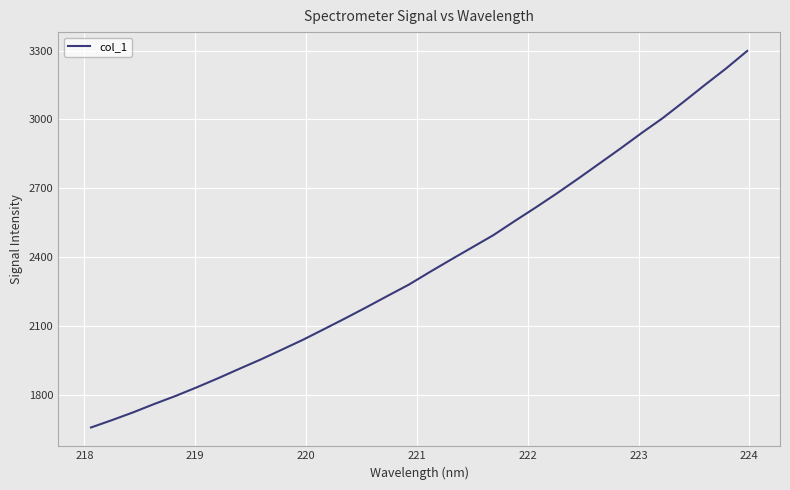

Reading left to right, list all the values displayed in this chart.

1657.7	1690.1	1724.0	1760.7	1795.4	1833.0	1872.3	1913.4	1953.6	1996.5	2039.6	2086.3	2133.2	2181.6	2231.1	2279.9	2335.5	2389.5	2442.7	2495.9	2556.8	2616.4	2677.8	2741.7	2807.3	2872.9	2940.5	3005.5	3077.3	3150.6	3222.2	3298.6